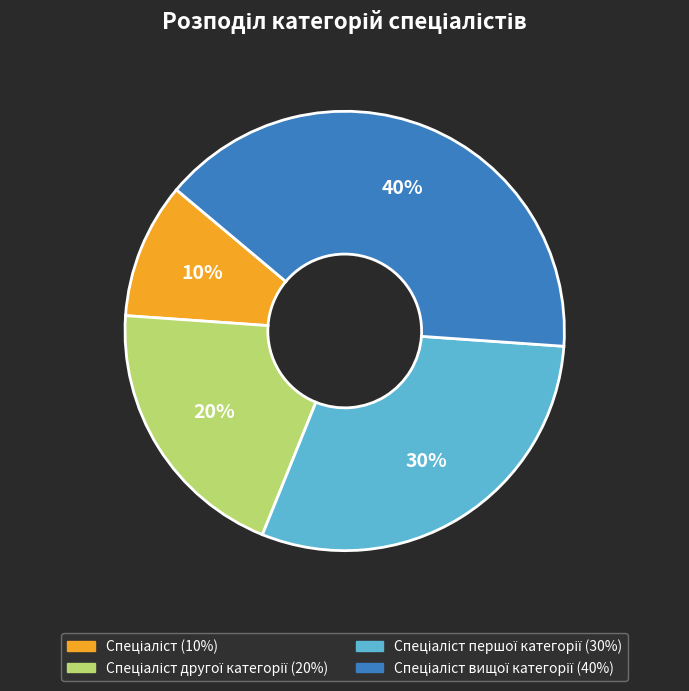

To the nearest percent, what is the average slice percentage?

25%